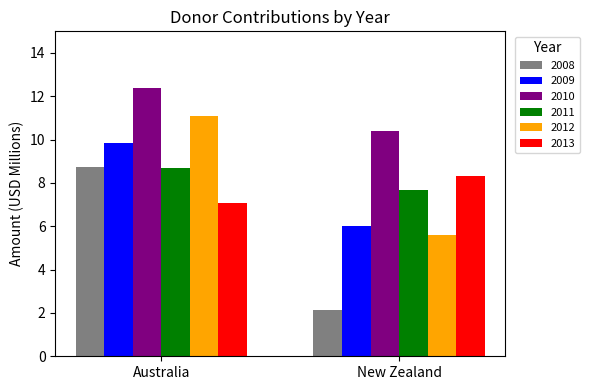

What is the spread (max minus min) of values at Australia?

5.3